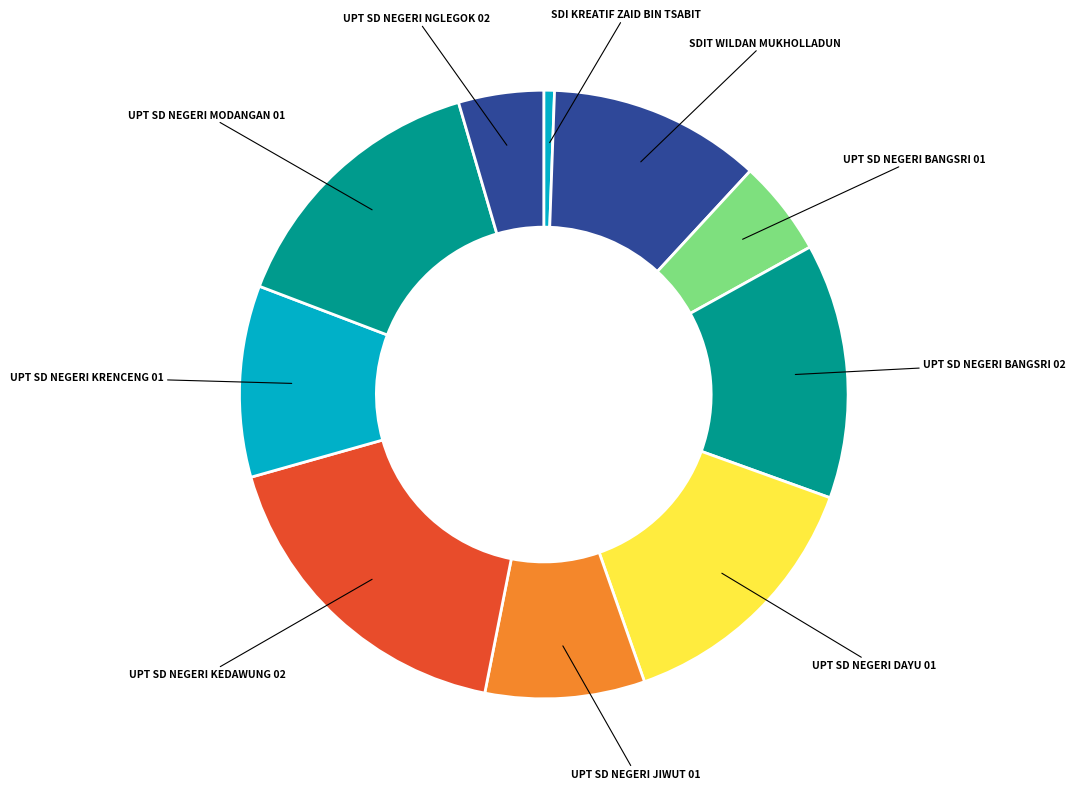

Combined, do UPT SD NEGERI JIWUT 01 and UPT SD NEGERI BANGSRI 02 account for over 50%?

No